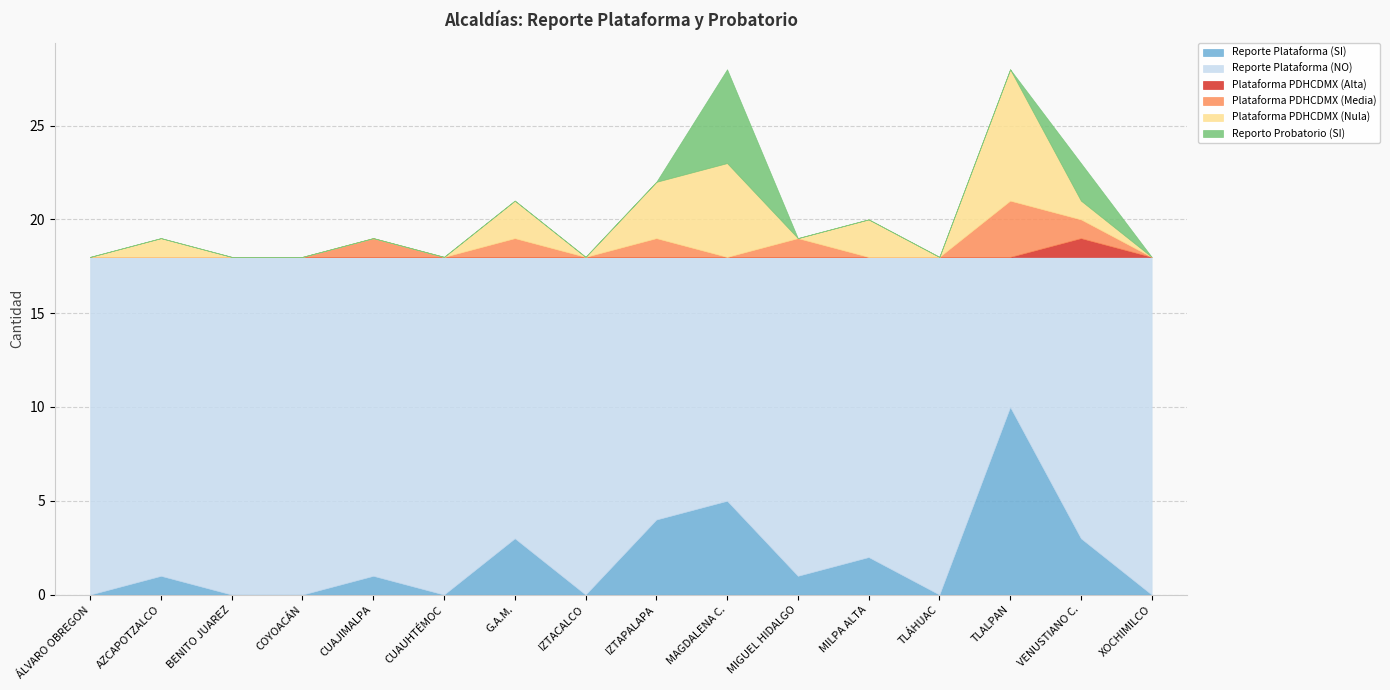

What is the label of the 14th point from the left?

TLALPAN